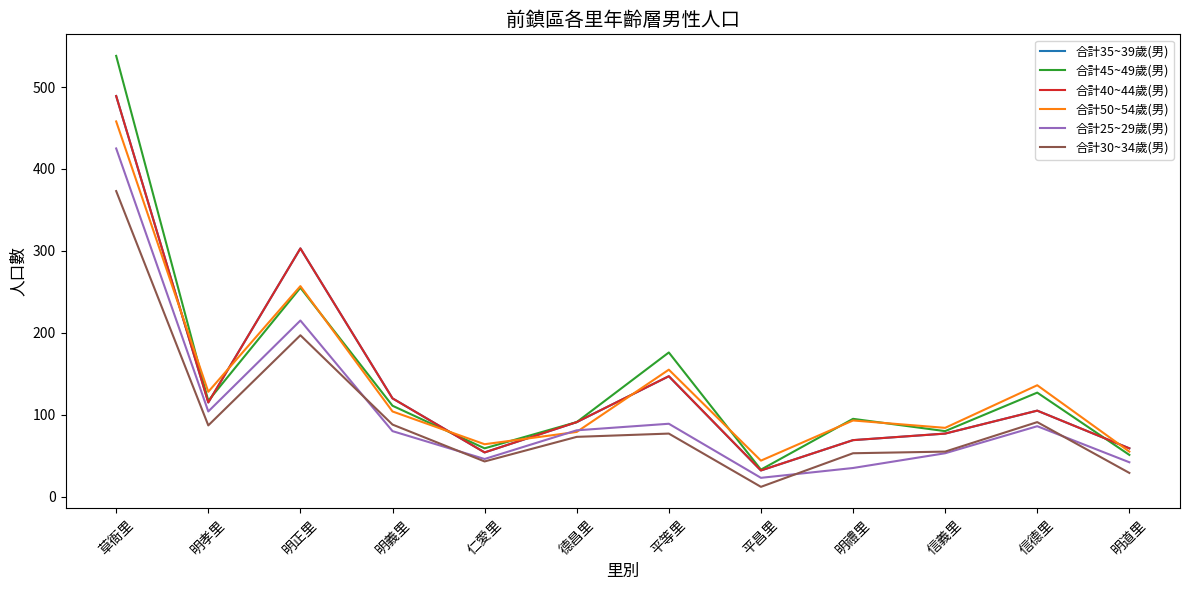

Which label corresponds to the largest value in the chart?

草衙里